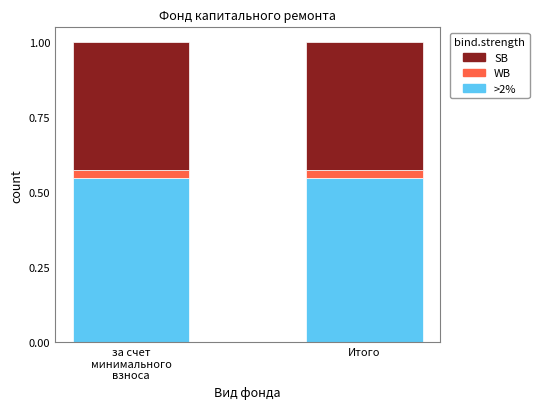

What is the total value across all series at Итого?

1.0